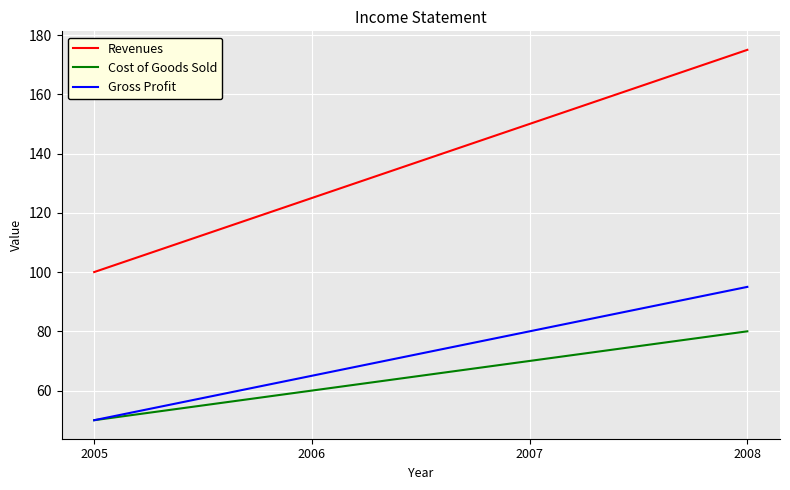

At how many categories does at least one series exceed 98?

4